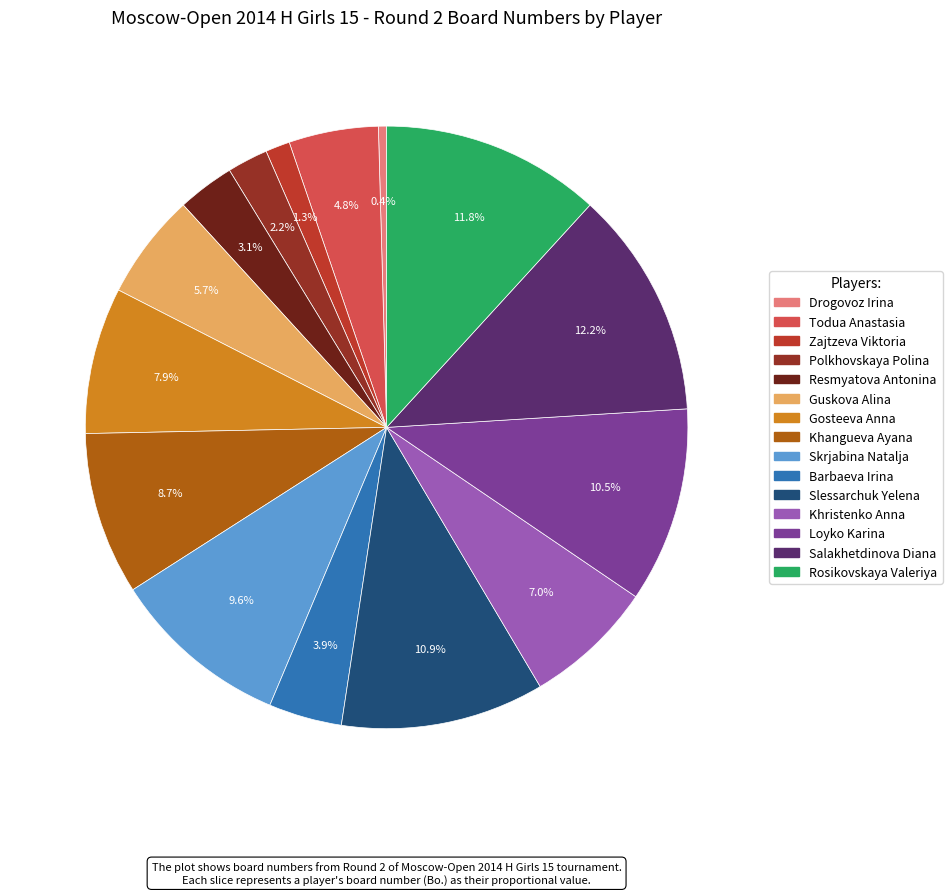

Between Rosikovskaya Valeriya and Drogovoz Irina, which is larger?

Rosikovskaya Valeriya